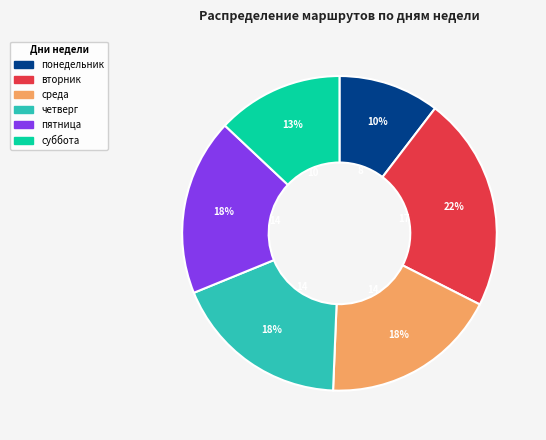

Combined, do среда and понедельник account for over 50%?

No